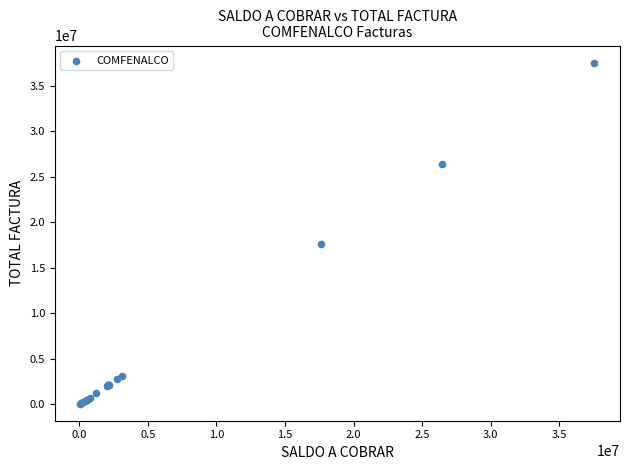

What Y value in the scatter plot is closest to 18815589?

17597737